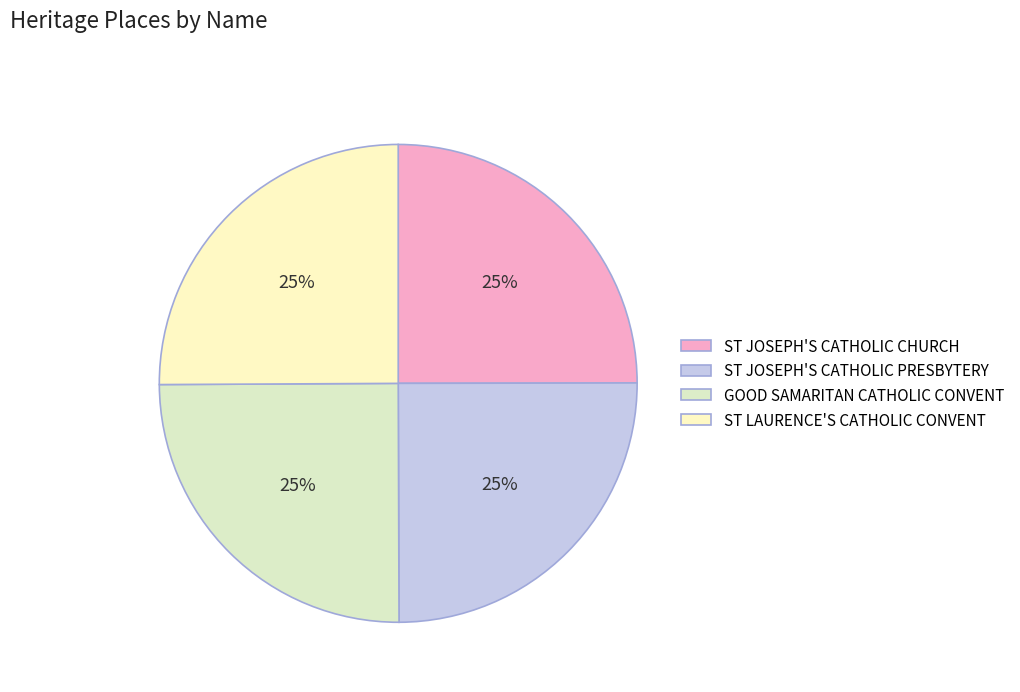

True or false: GOOD SAMARITAN CATHOLIC CONVENT accounts for 25% of the total.

True